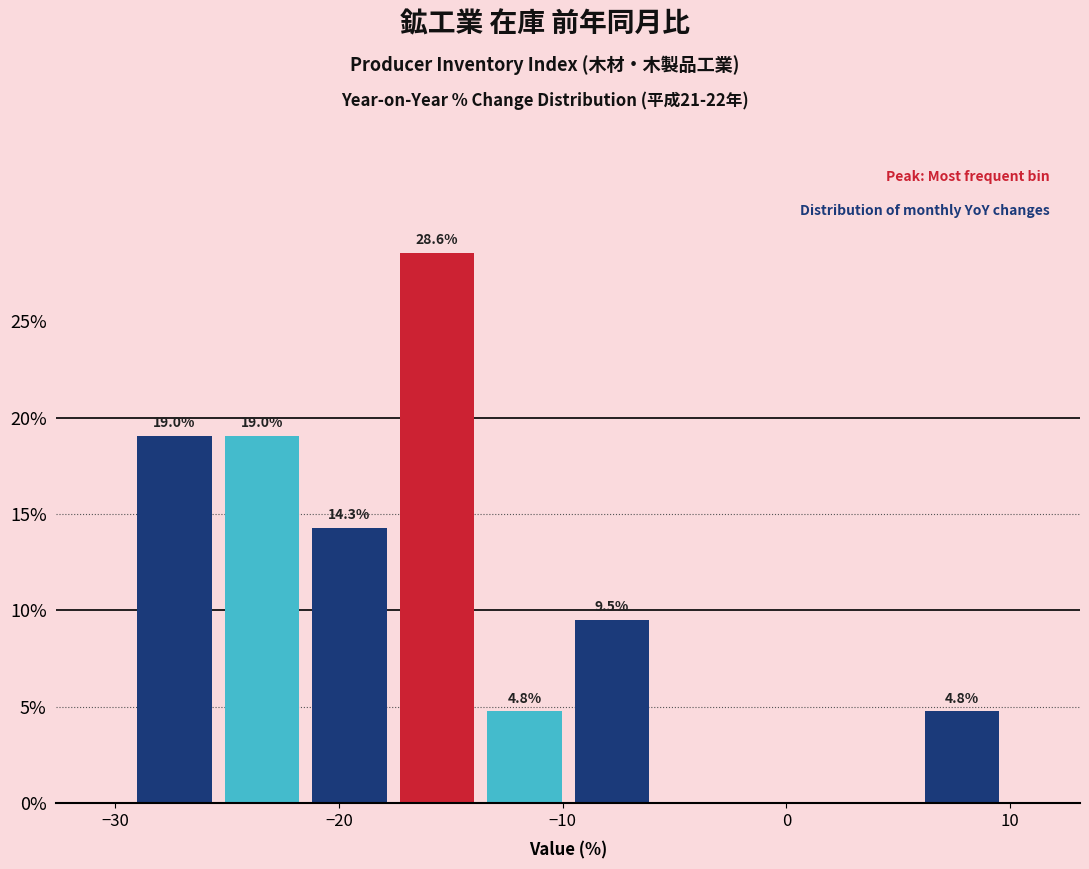

Read against the x-axis, roughly where is the centre of the tallest bar?

-16